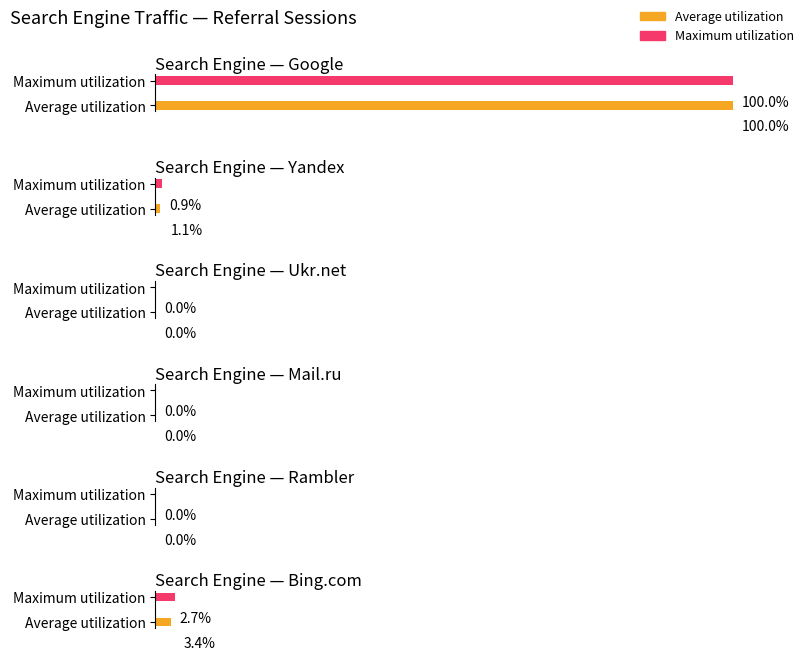

Is it true that Mail.ru equals 0 at 6?

True